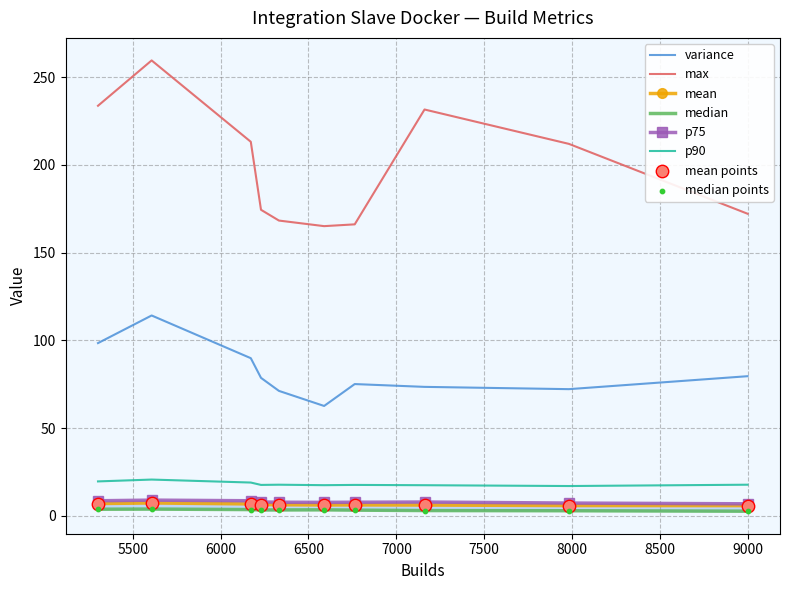

Which series contains the lowest Y value?

median